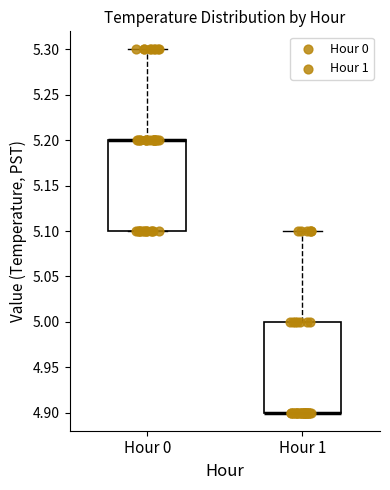

Where is the lower edge of the box for Hour 0 on the y-axis? The values are not printed on the chart, so give them approximately, as read against the axis.

5.1